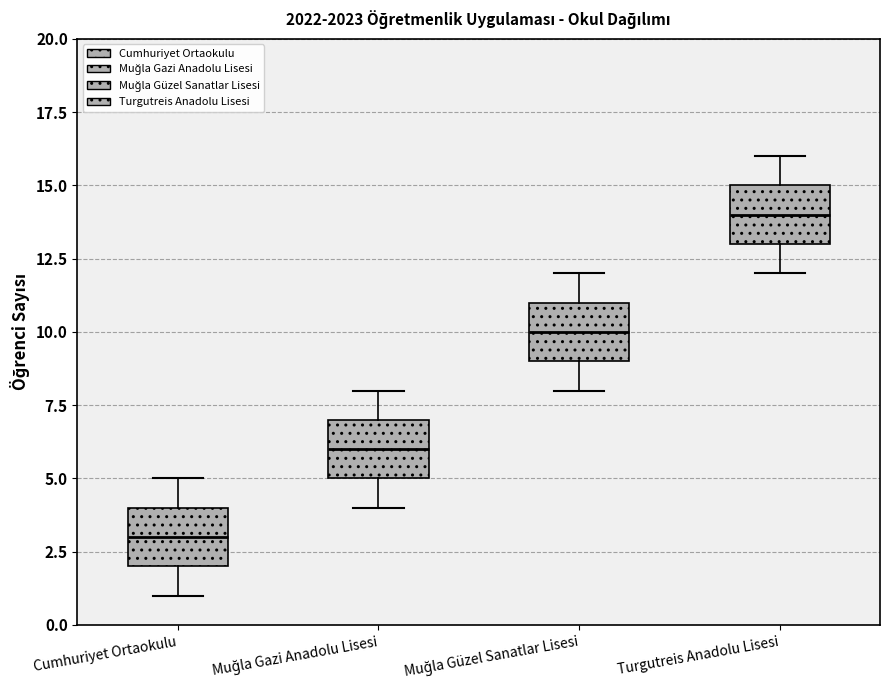

Reading left to right, read every box against the y-axis: the position of its median line, the range the box covers, and the ends of its whiskers. The values are not printed on the chart, so give them approximately, as read against the axis.

Cumhuriyet Ortaokulu: median 3, box 2 to 4, whiskers 1 to 5
Muğla Gazi Anadolu Lisesi: median 6, box 5 to 7, whiskers 4 to 8
Muğla Güzel Sanatlar Lisesi: median 10, box 9 to 11, whiskers 8 to 12
Turgutreis Anadolu Lisesi: median 14, box 13 to 15, whiskers 12 to 16